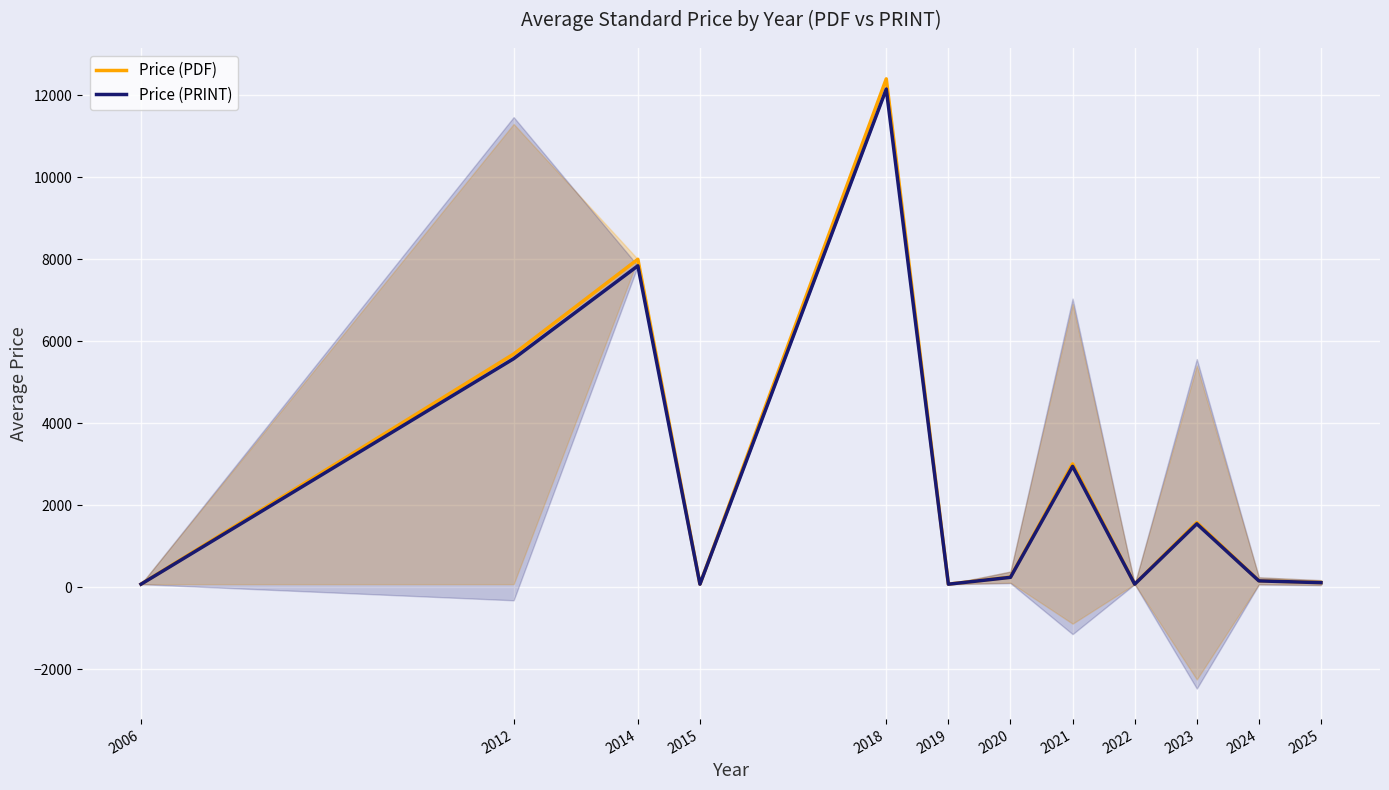

True or false: Price (PRINT) and Price (PDF) cross at least once.

False